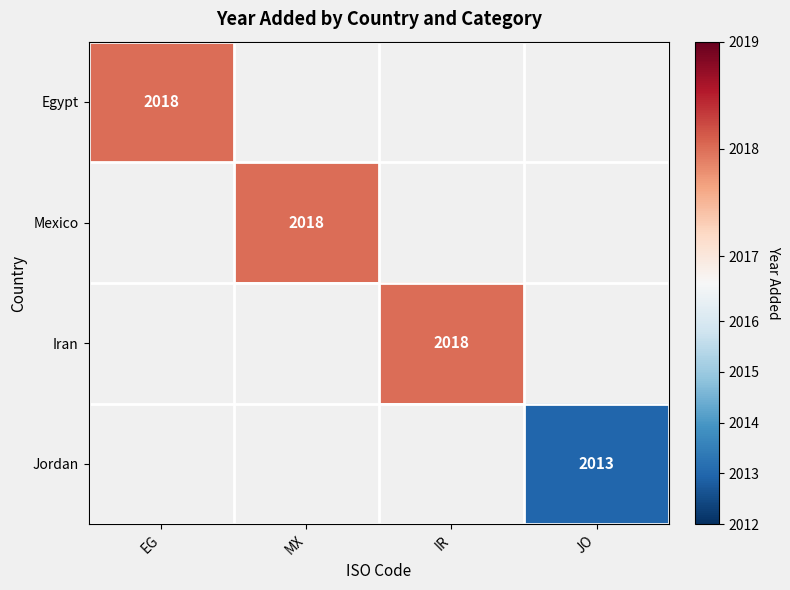

How many categories are shown in the chart?

4